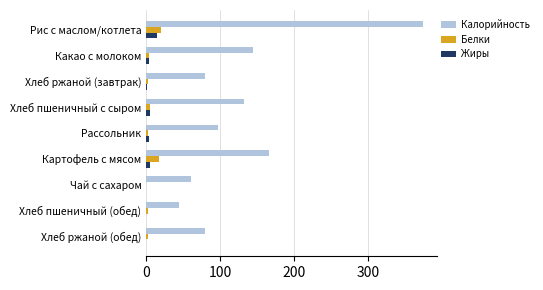

What is the maximum value for Калорийность?

374